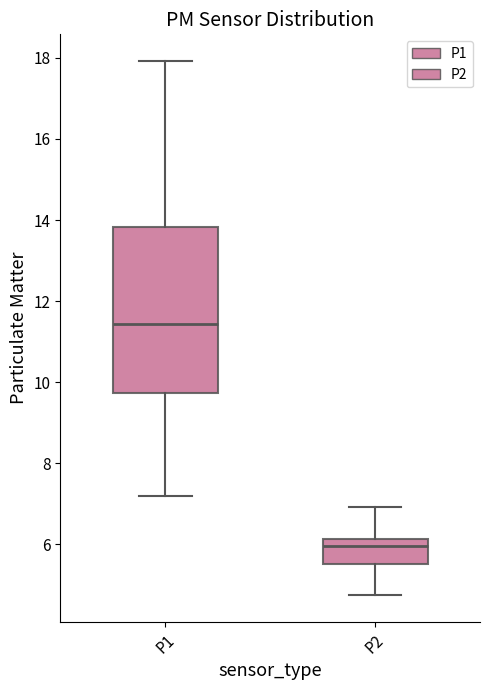

Where does the lower whisker of the box for P2 end on the y-axis? The values are not printed on the chart, so give them approximately, as read against the axis.

4.8